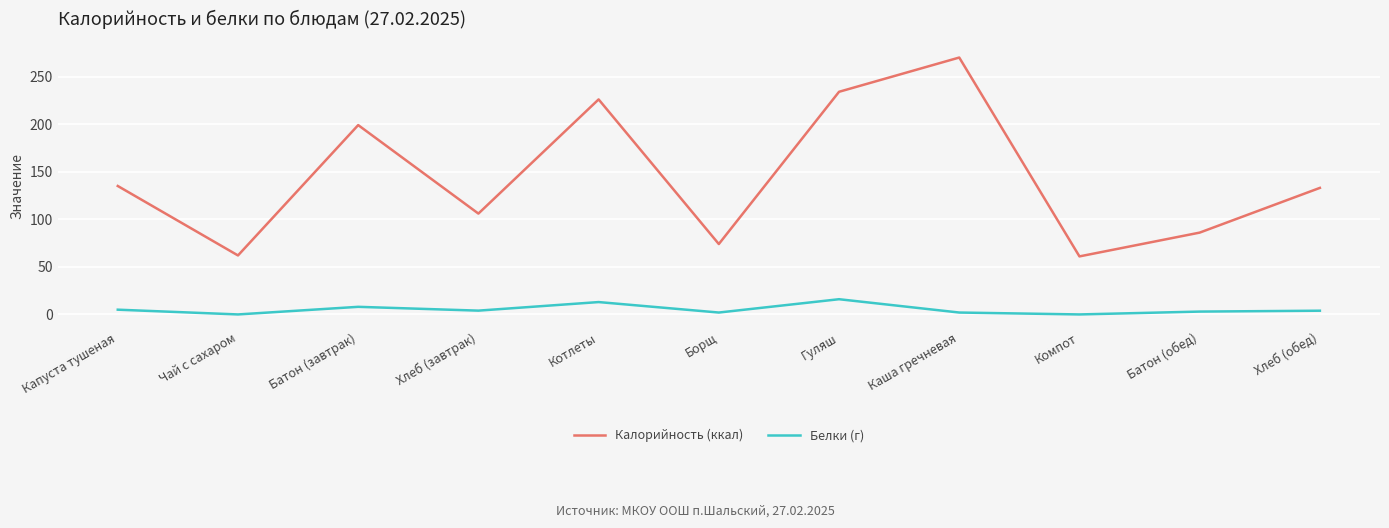

What is the difference between the maximum and minimum values in the Белки (г) series?

16.0